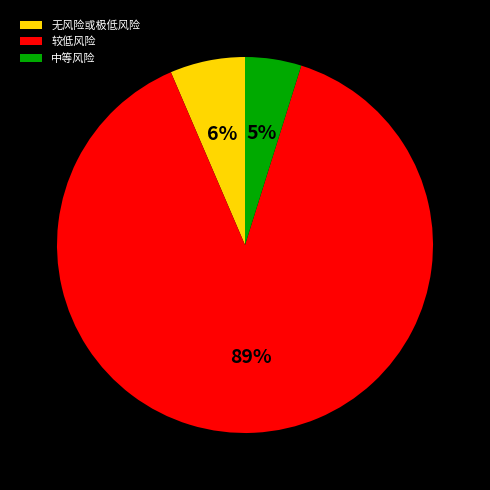

To the nearest percent, what is the difference between the largest and smallest slice percentages?

84%